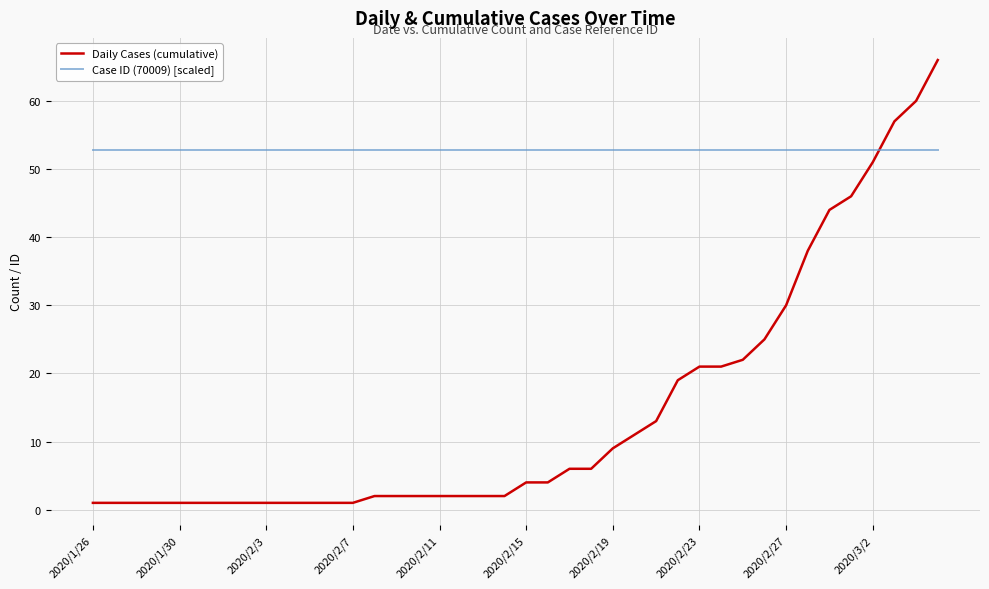

What is the highest value of the Daily Cases (cumulative) series?

66.0